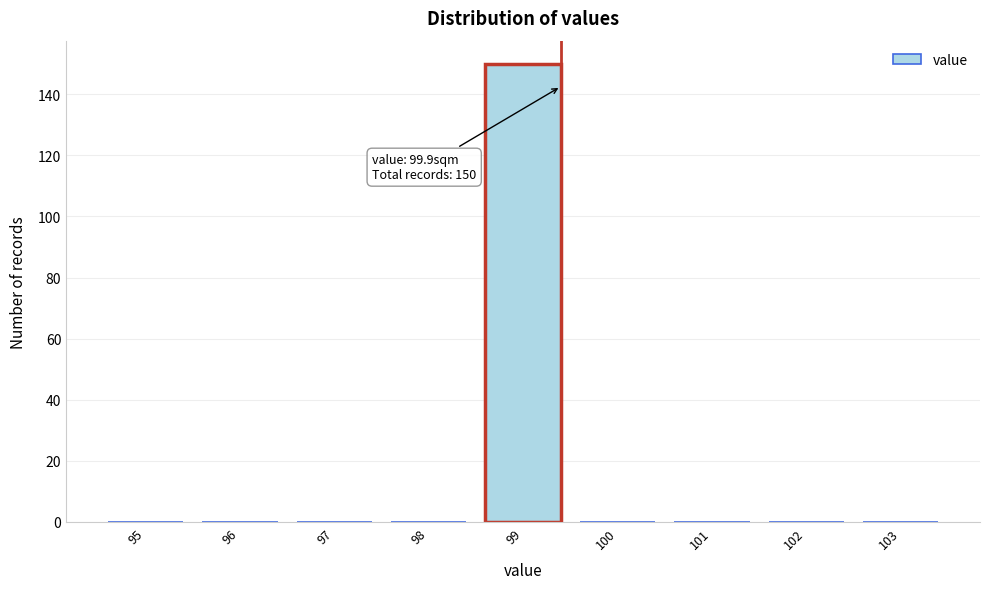

Reading left to right, list all the values displayed in this chart.

95=0	96=0	97=0	98=0	99=150	100=0	101=0	102=0	103=0